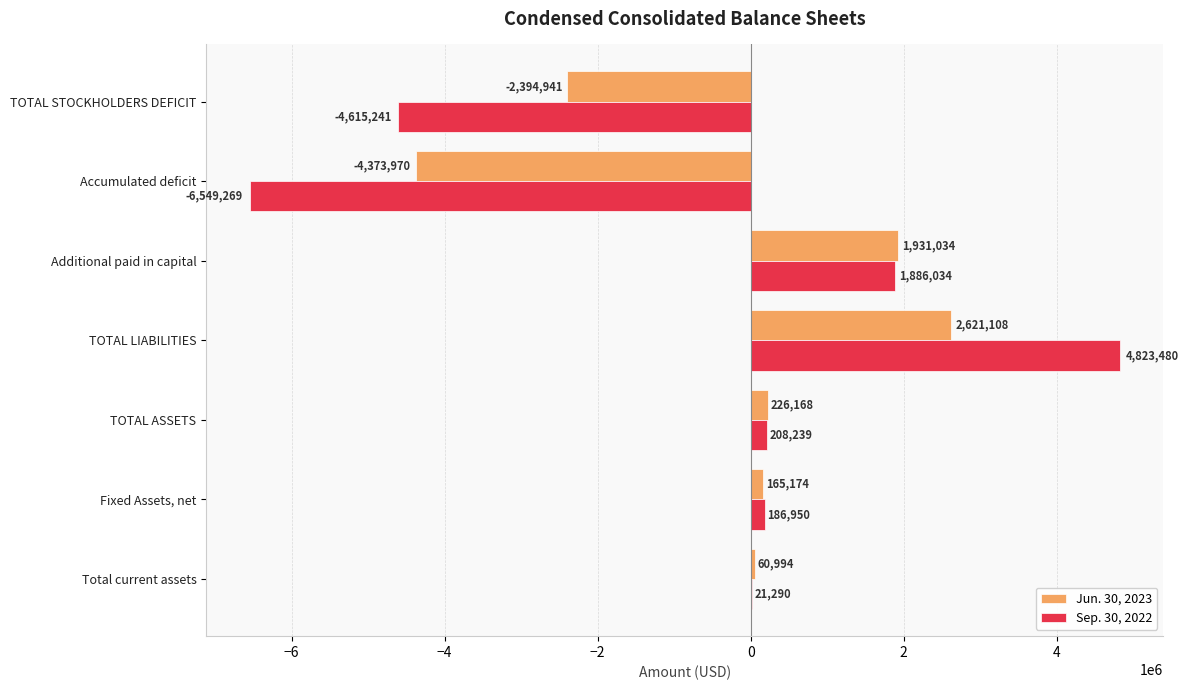

Which label corresponds to the largest value in the chart?

TOTAL LIABILITIES